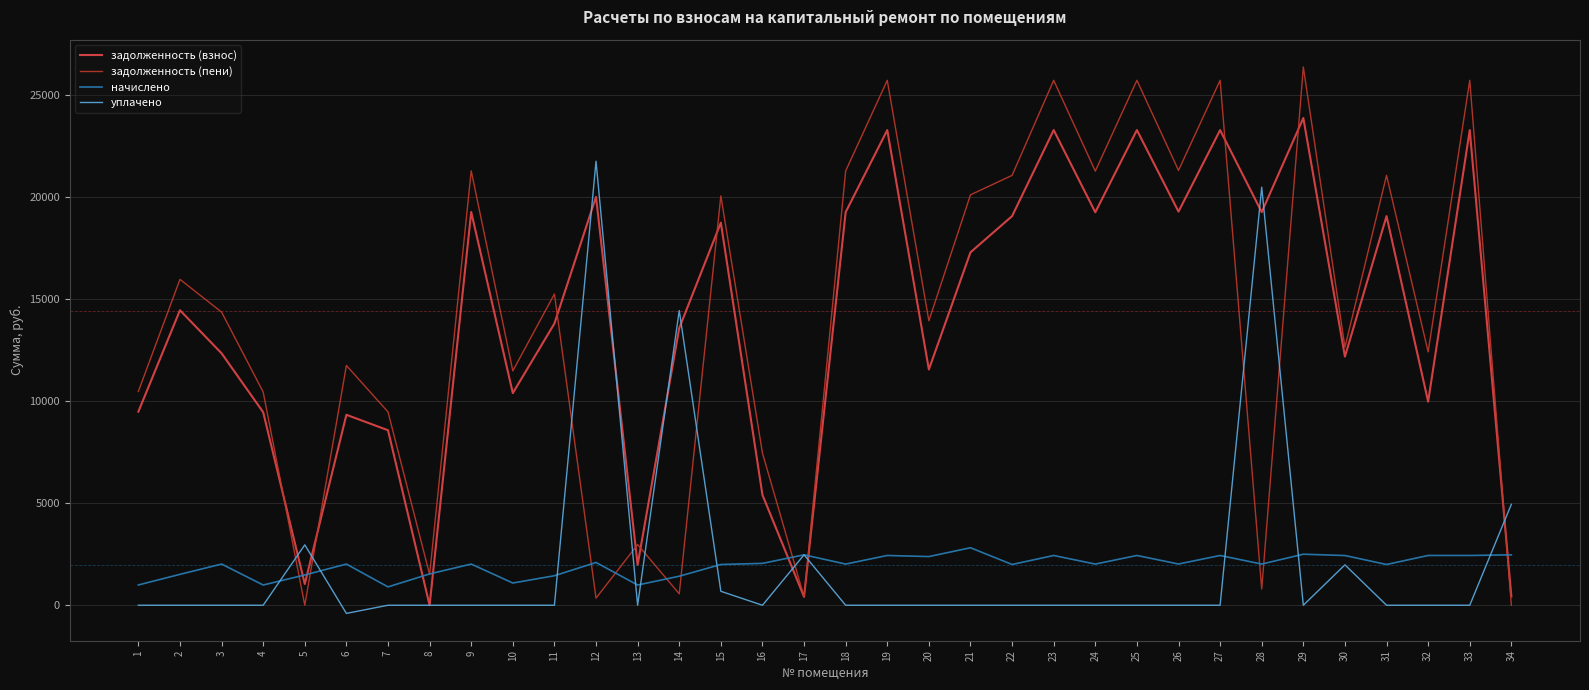

Does the chart have visible grid lines?

Yes